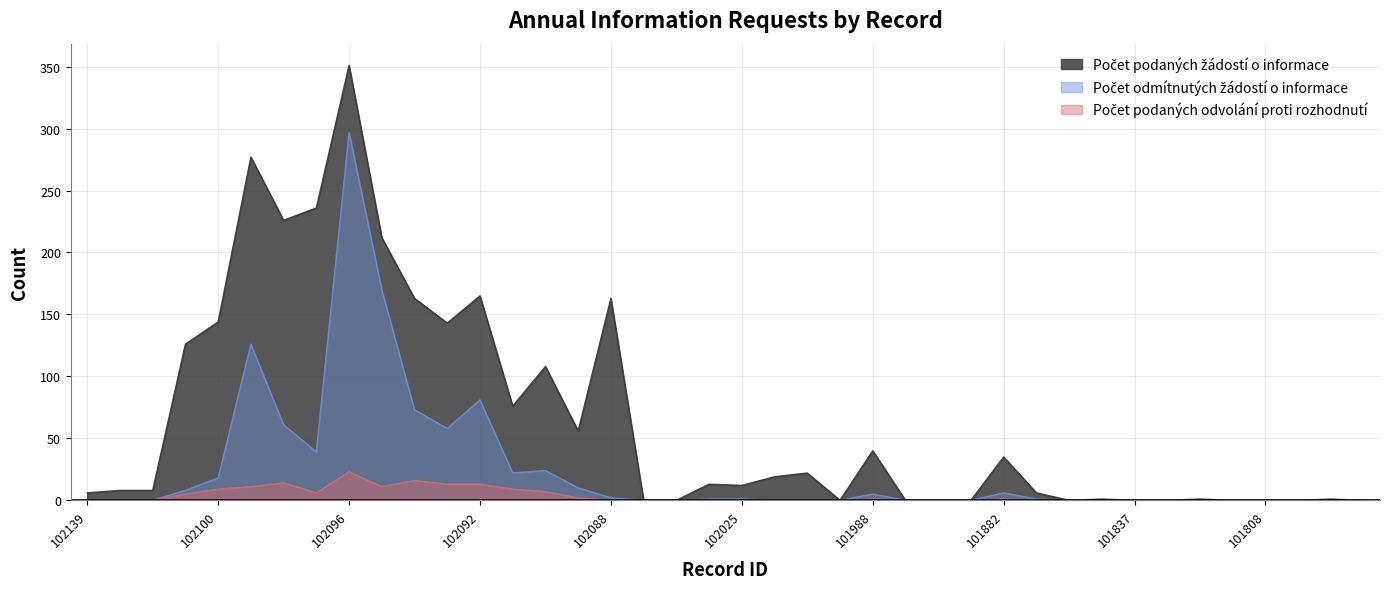

What is the sum of all Počet podaných odvolání proti rozhodnutí values?

141